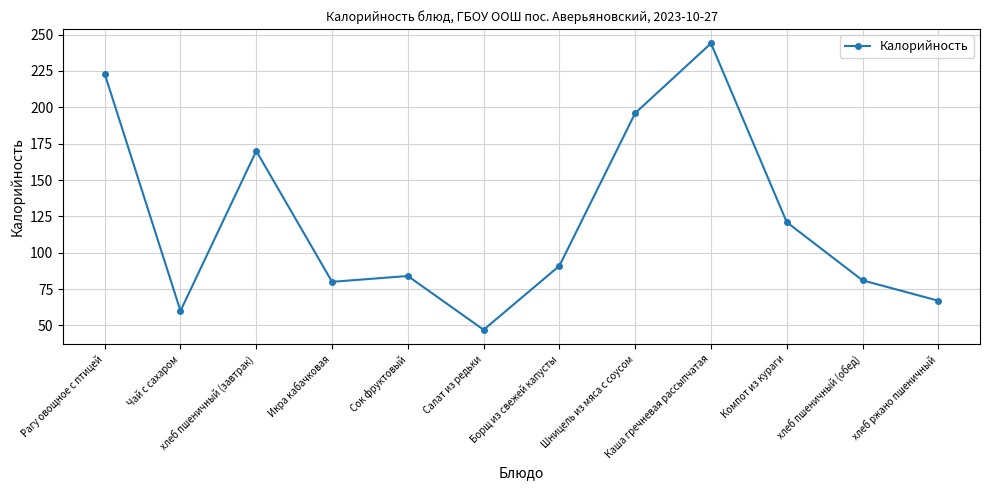

Which has a higher value, Каша гречневая рассыпчатая or Шницель из мяса с соусом?

Каша гречневая рассыпчатая